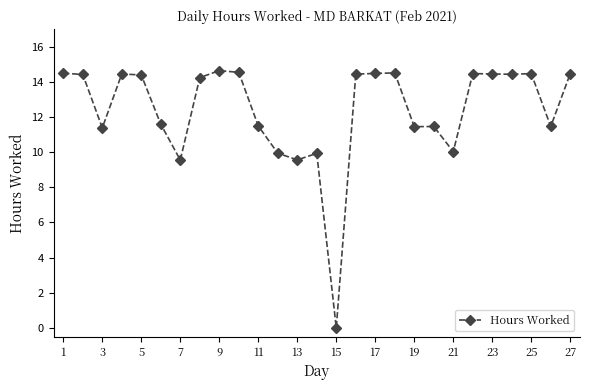

What is the average value?

12.4